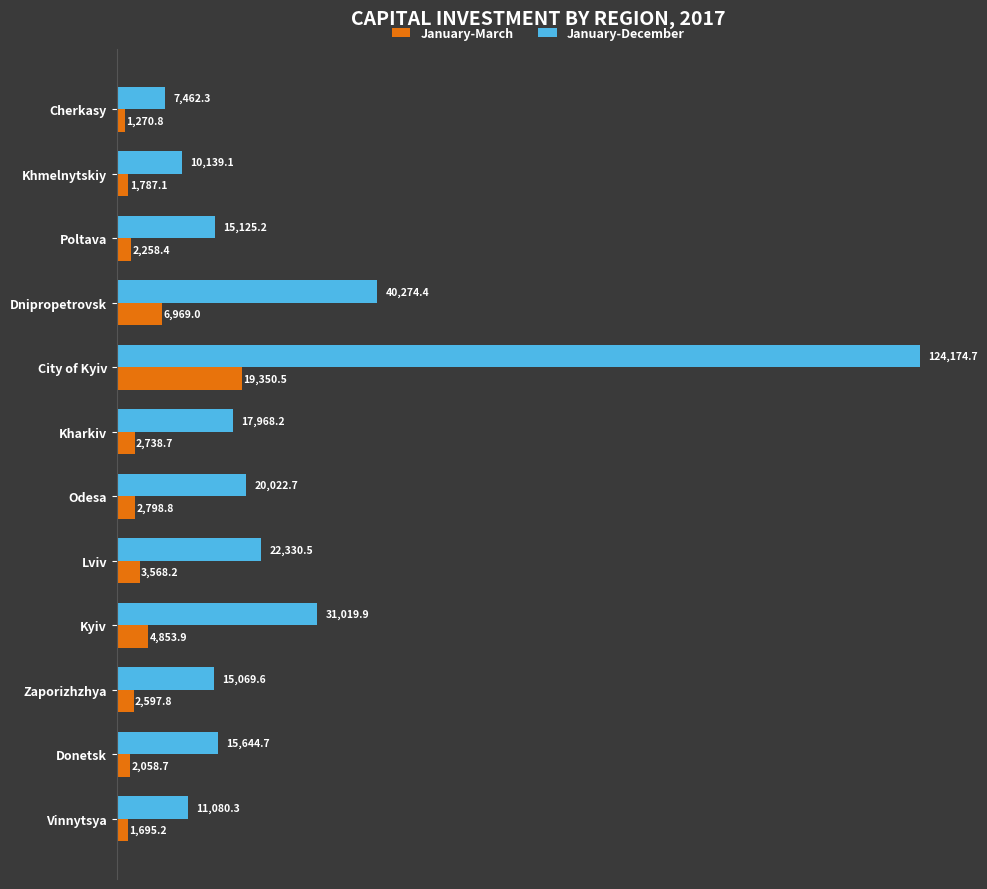

What is the spread (max minus min) of values at Kyiv?

26166.0